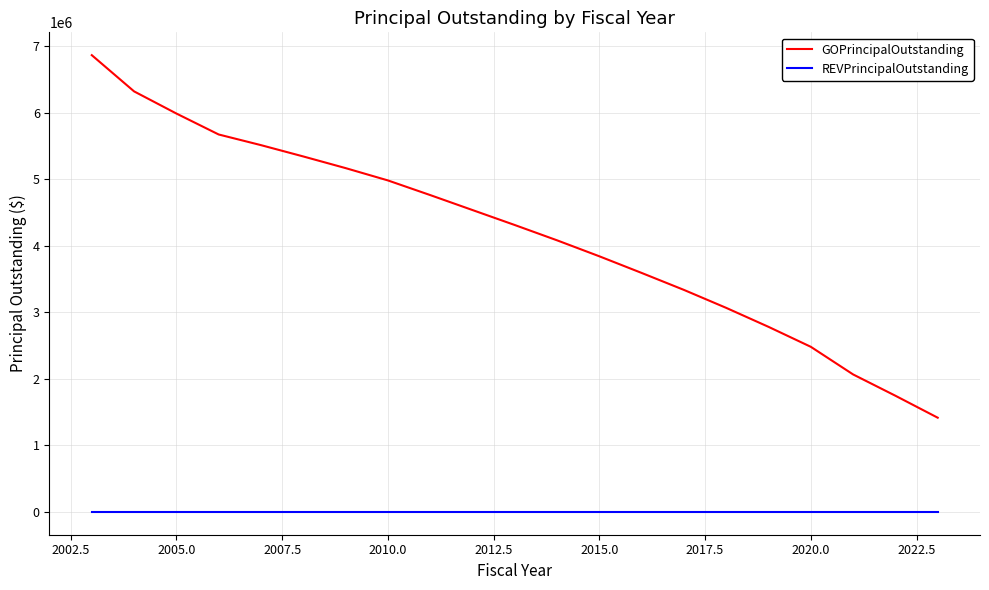

Which series has the largest total across all categories?

GOPrincipalOutstanding